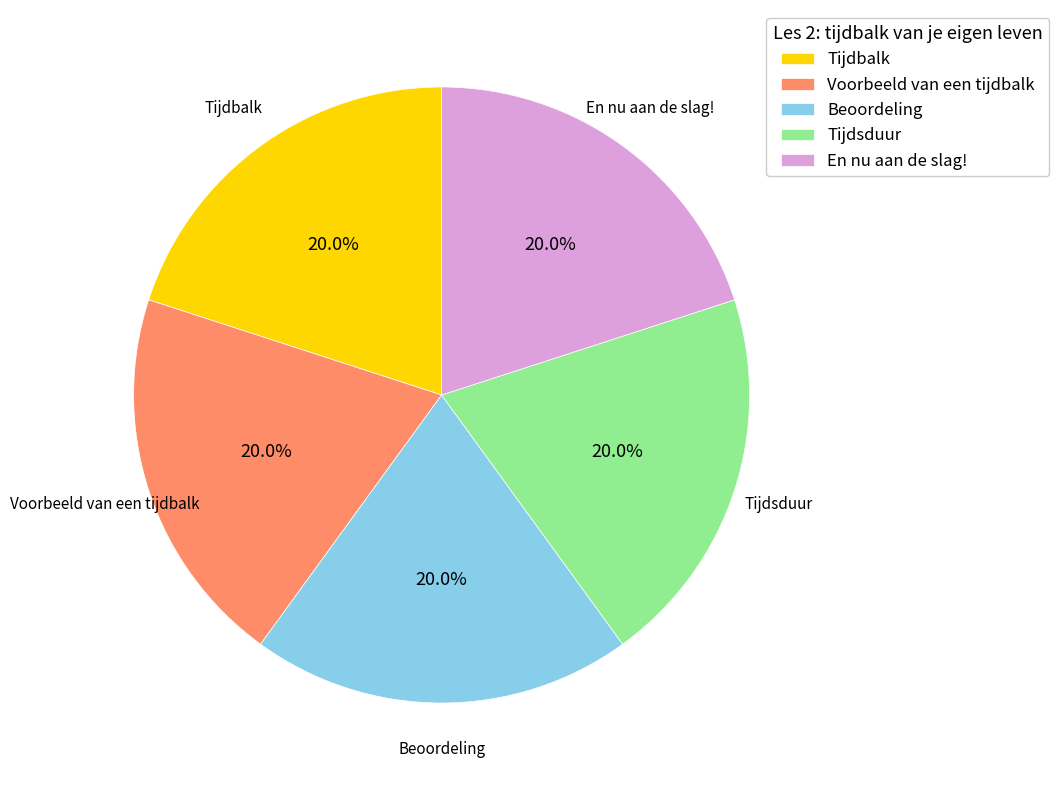

What percentage is the En nu aan de slag! slice, to the nearest percent?

20%